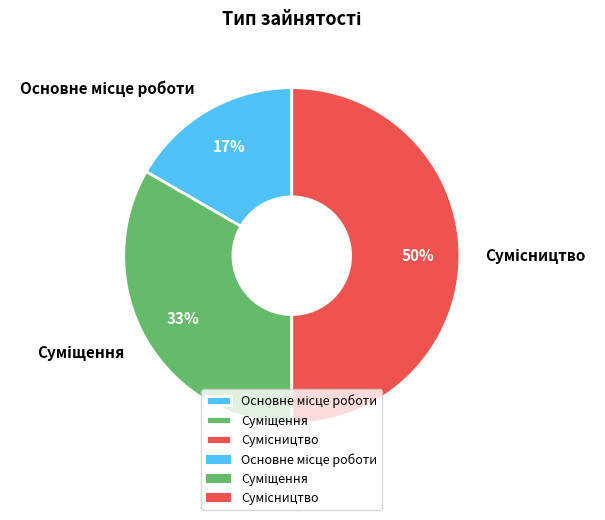

To the nearest percent, what is the average slice percentage?

33%